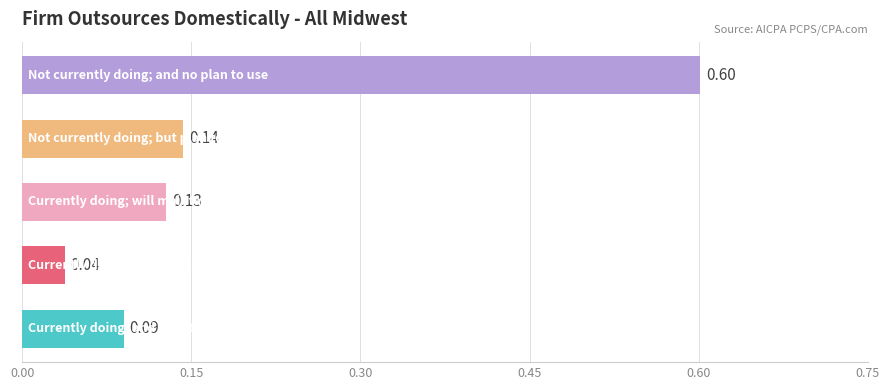

What is the difference between the maximum and minimum values?

0.6